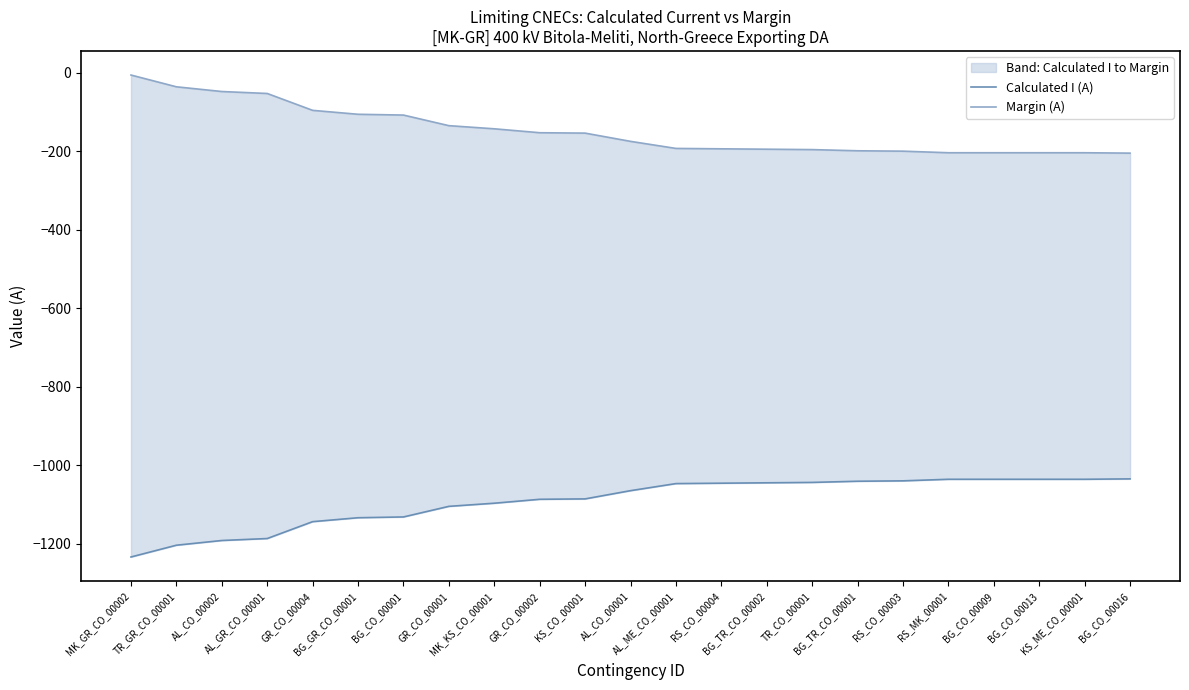

What are all the series names shown in the legend?

Calculated I (A), Margin (A)